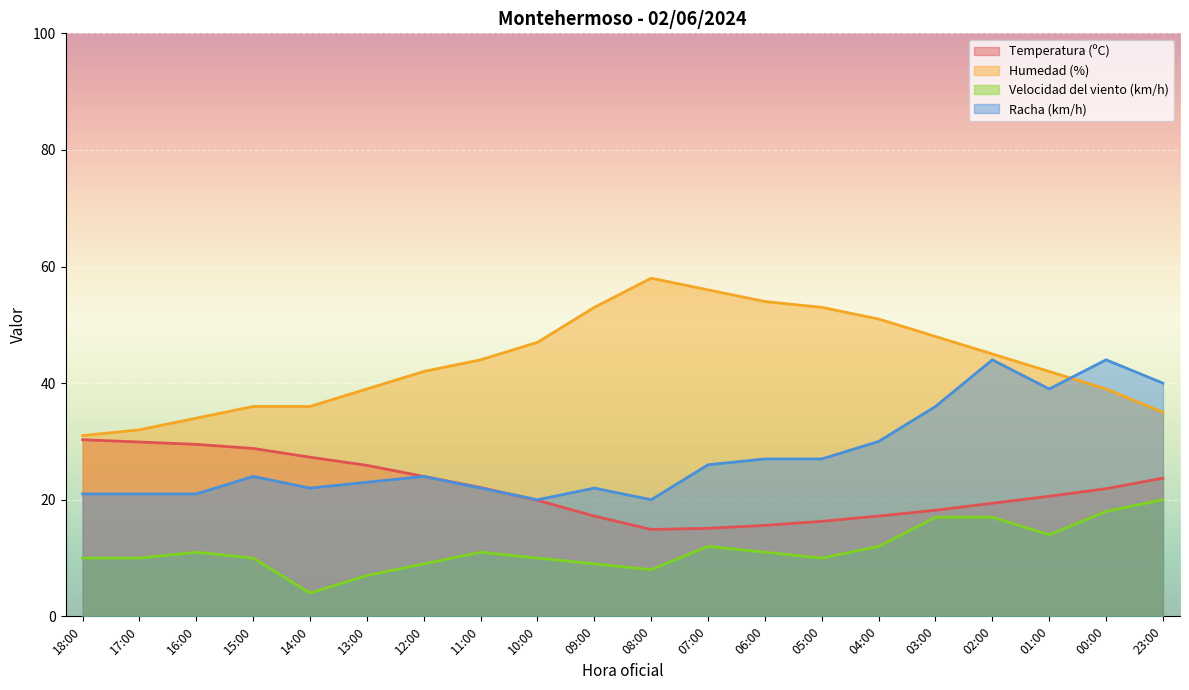

The Humedad (%) series shows 53.0 at 09:00. True or false?

True